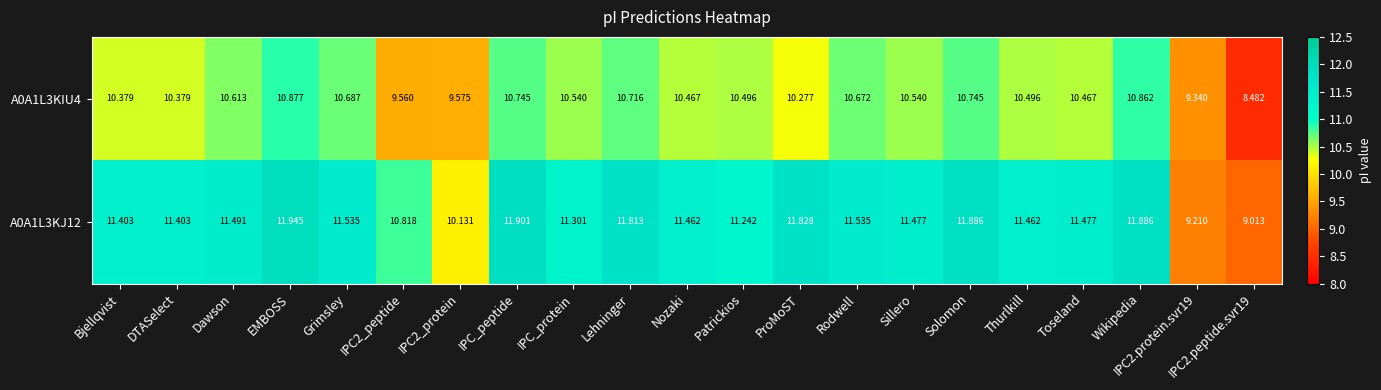

Which category has the highest value in the A0A1L3KIU4 series?

EMBOSS